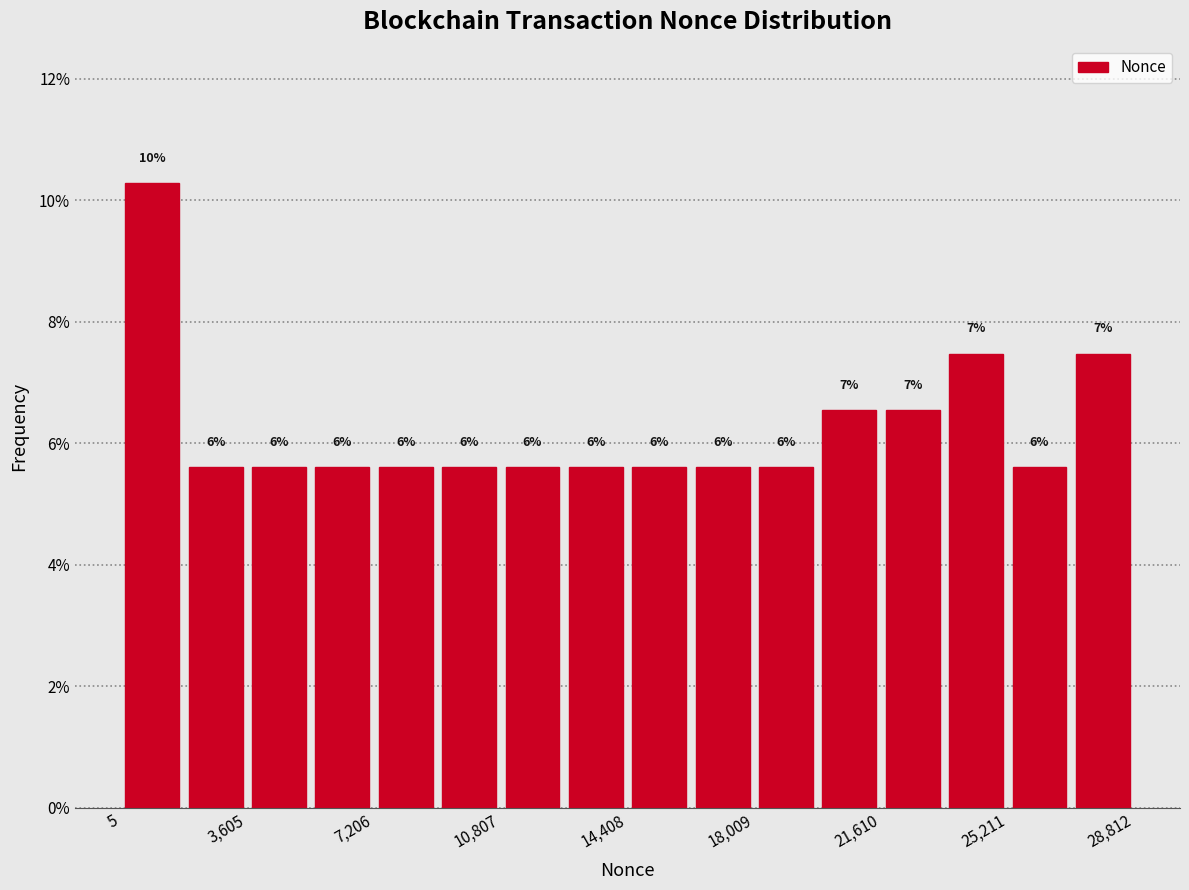

Around what value on the x-axis is the tallest bar? Give the approximate position of its centre, as read against the axis.

1000